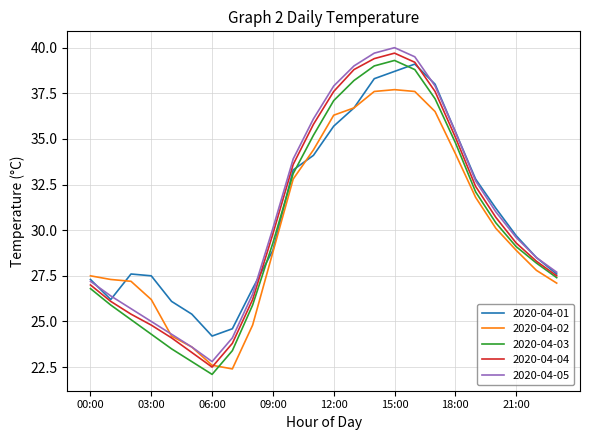

True or false: 2020-04-04 and 2020-04-05 cross at least once.

False